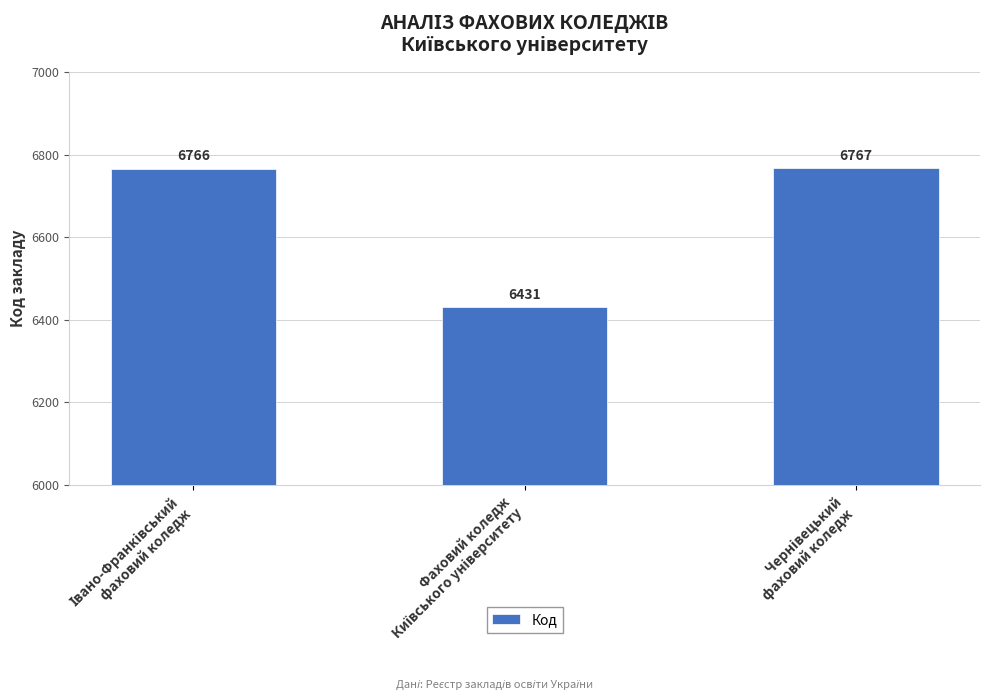

What is the maximum value shown in the chart?

6767